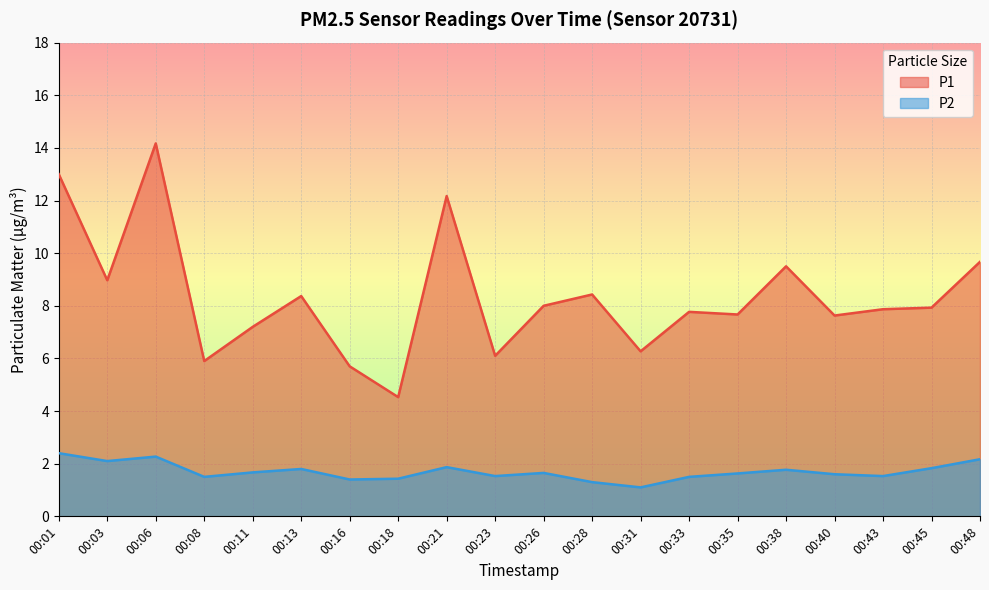

What is the value of the P2 point at the 19th from the left?

1.8